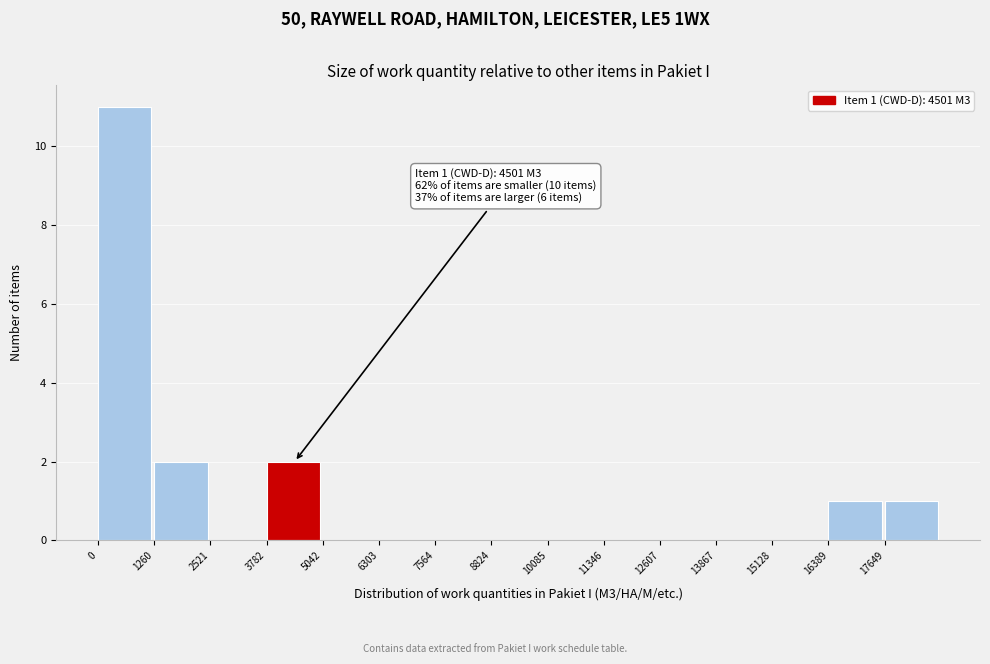

Over which range of the x-axis is the bar tallest?

0 to 1200